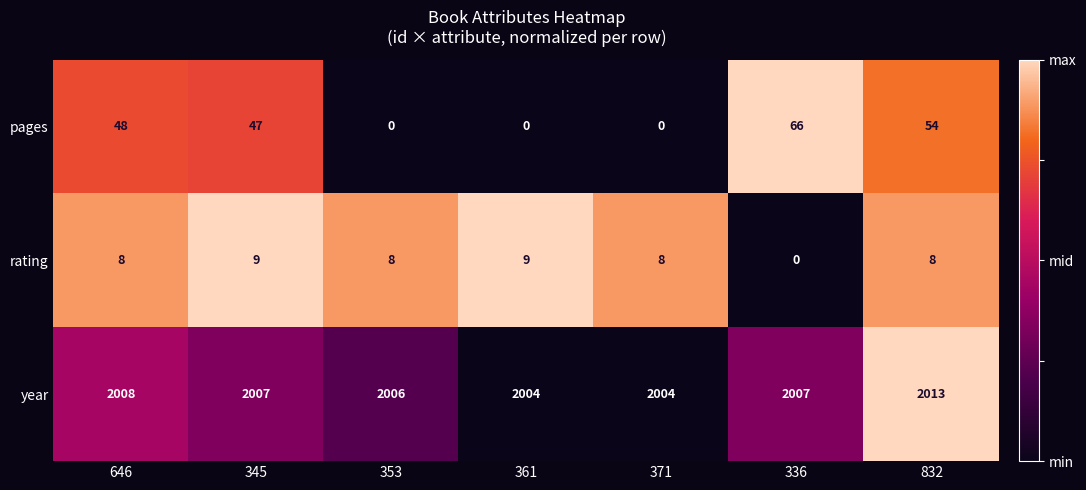

How many distinct data groups are displayed?

3